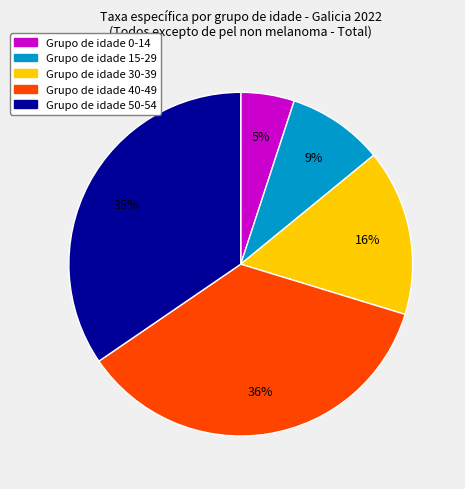

To the nearest percent, what is the difference between the largest and smallest slice percentages?

31%